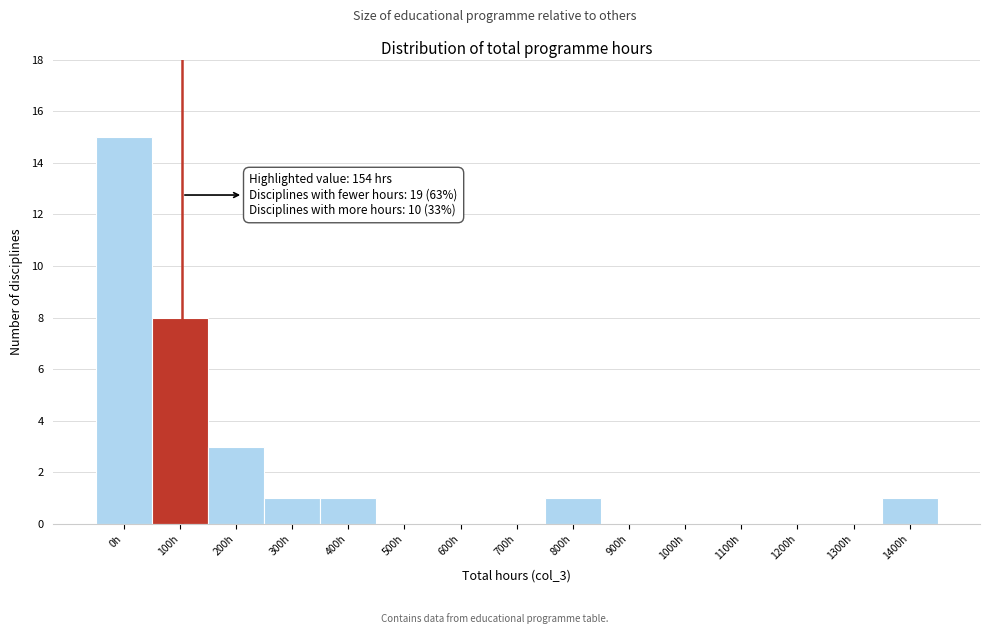

Reading left to right, extract all data points from this chart.

0h=15	100h=8	200h=3	300h=1	400h=1	500h=0	600h=0	700h=0	800h=1	900h=0	1000h=0	1100h=0	1200h=0	1300h=0	1400h=1